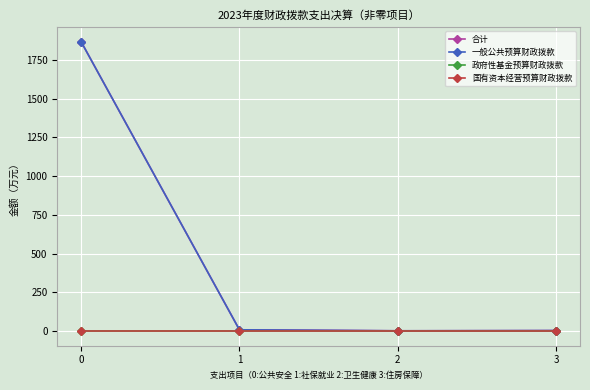

What is the approximate value of 一般公共预算财政拨款 at 1?

9.3